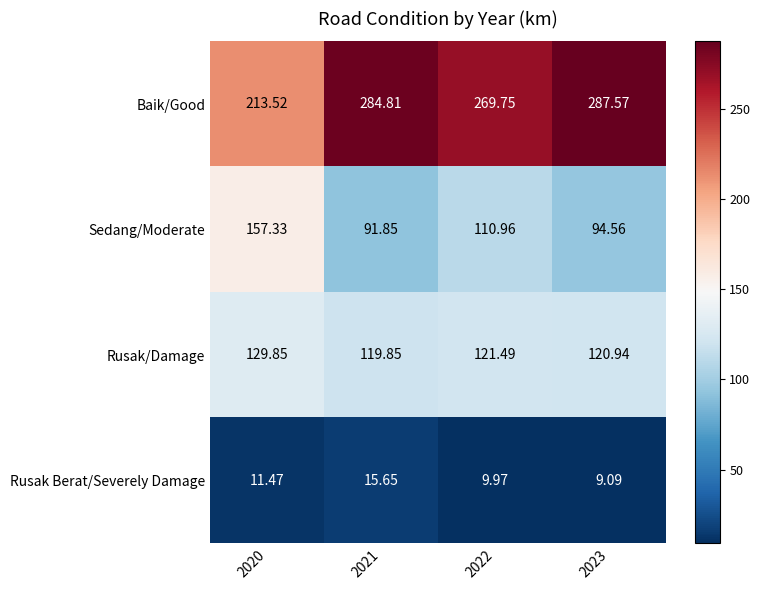

Is the value of Rusak/Damage at 2020 greater than the value of Baik/Good at 2021?

No